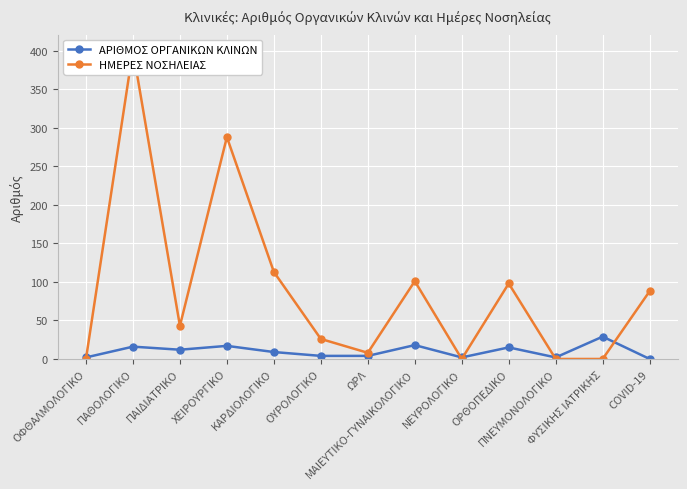

Between ΠΝΕΥΜΟΝΟΛΟΓΙΚΟ and ΠΑΘΟΛΟΓΙΚΟ, which is larger?

ΠΑΘΟΛΟΓΙΚΟ